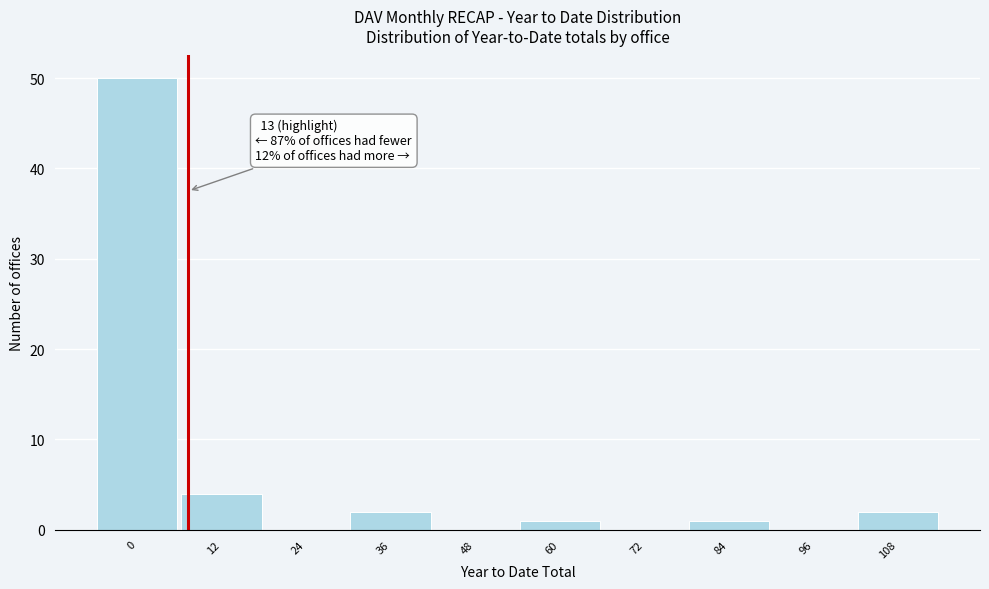

Reading left to right, transcribe all the data shown in this chart.

0=50	12=4	24=0	36=2	48=0	60=1	72=0	84=1	96=0	108=2